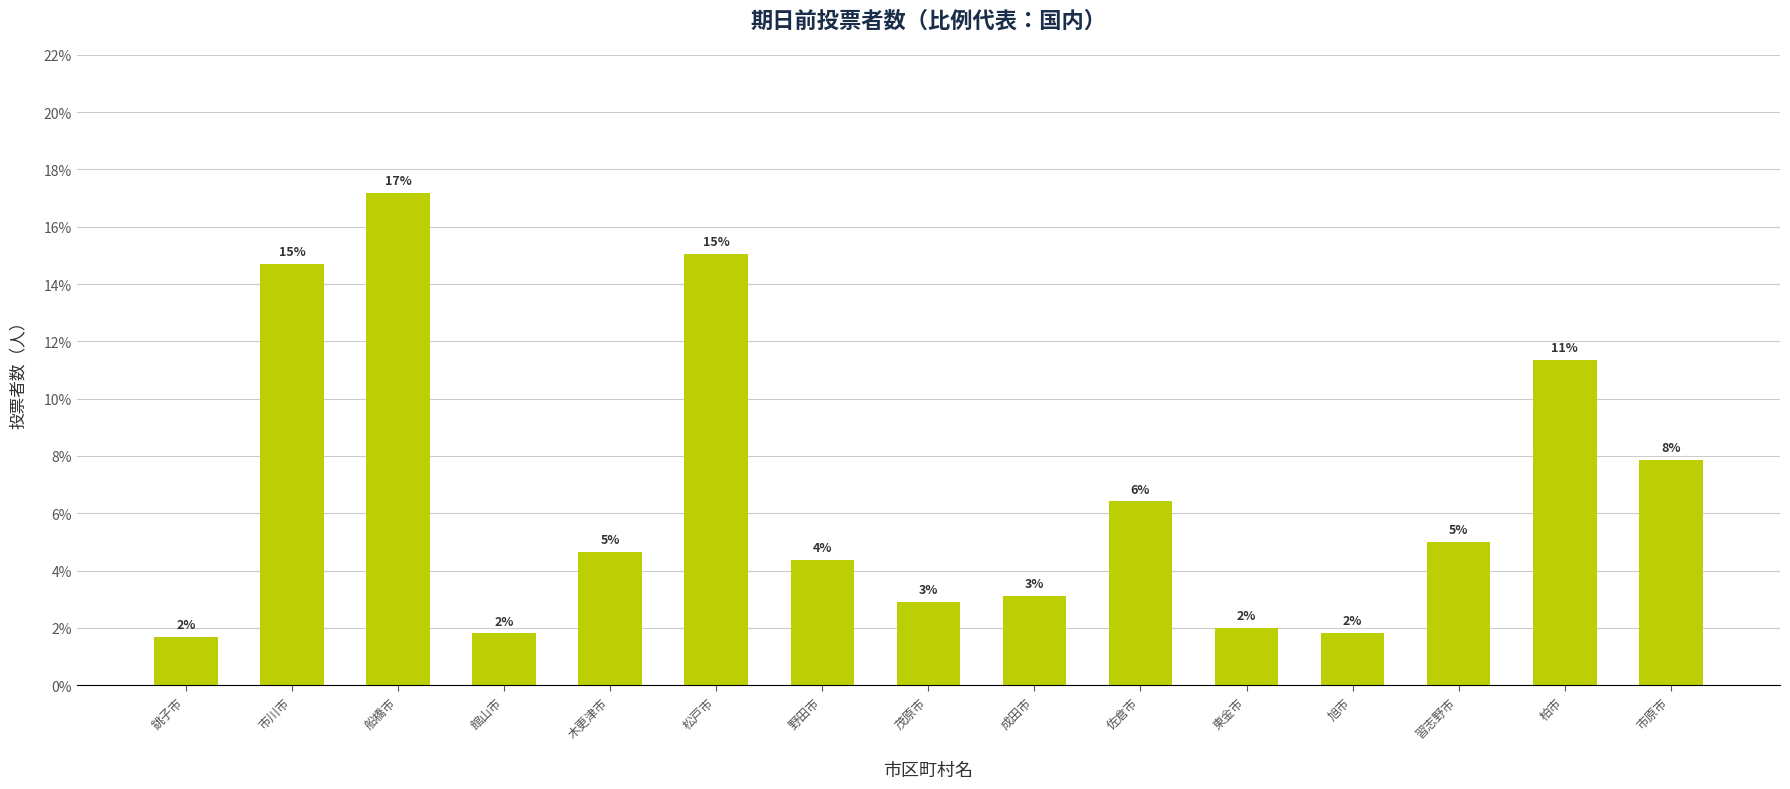

What is the greatest value displayed?

17.2